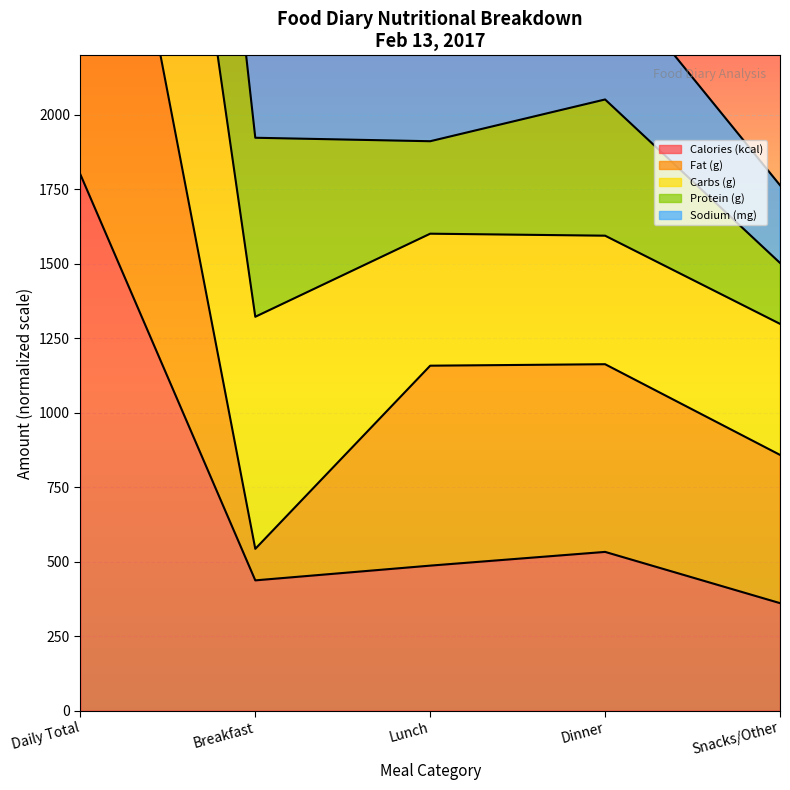

What position from the right is Daily Total?

5